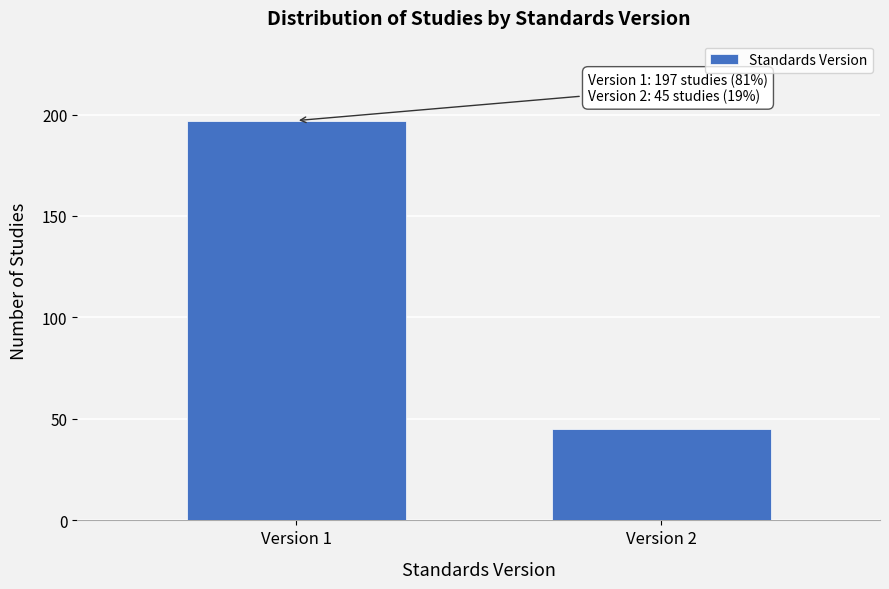

Reading left to right, list all the values displayed in this chart.

Version 1=197	Version 2=45